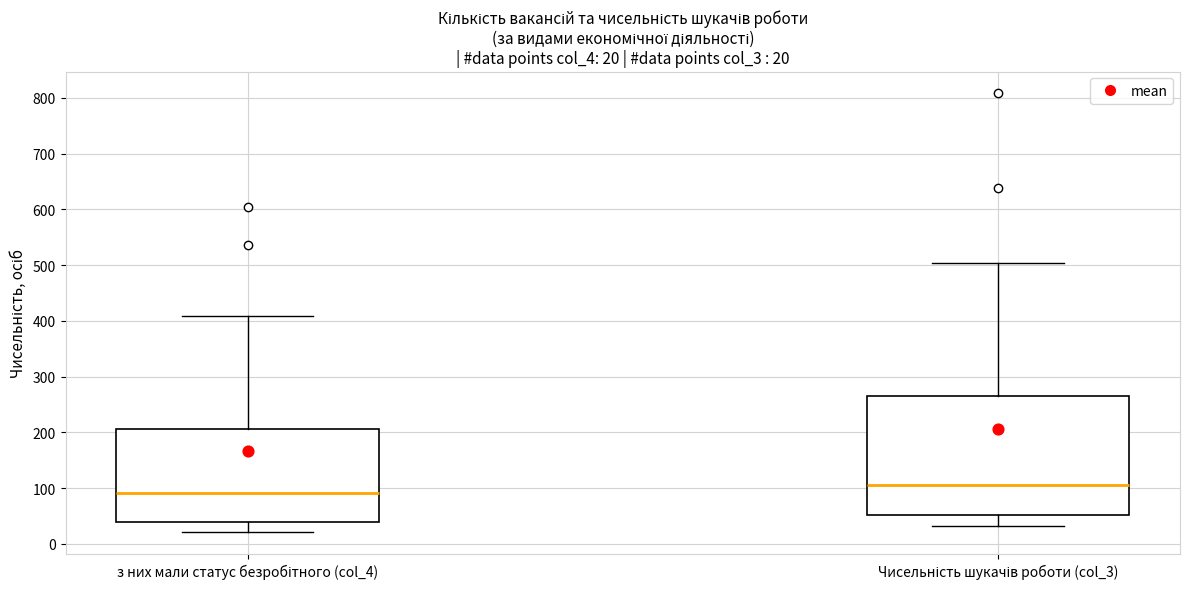

Which box's median line is the highest?

Чисельність шукачів роботи (col_3)